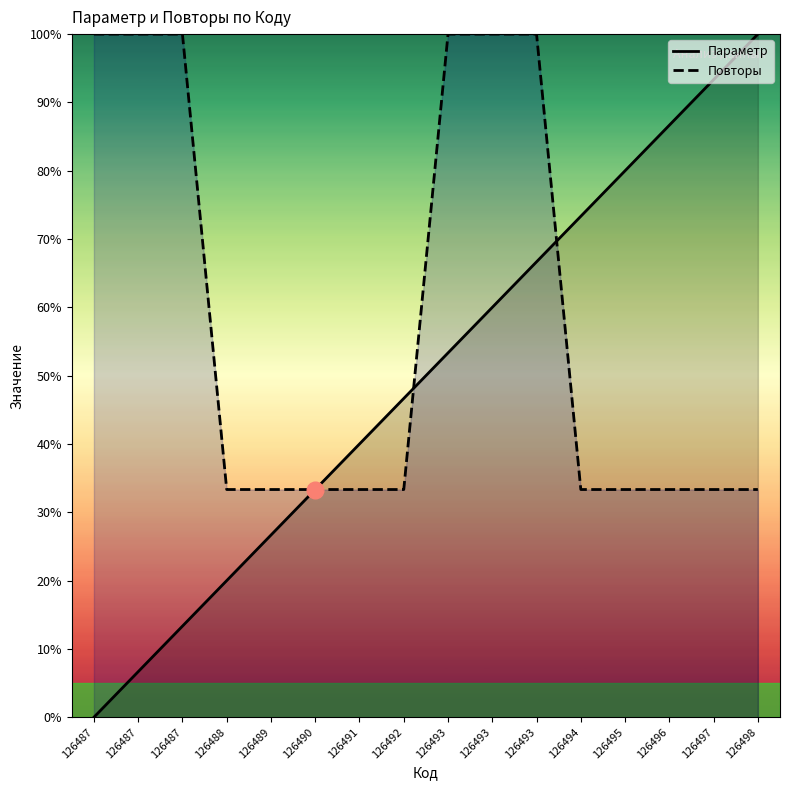

What is the value of the Повторы point at the 5th from the left?

33.3